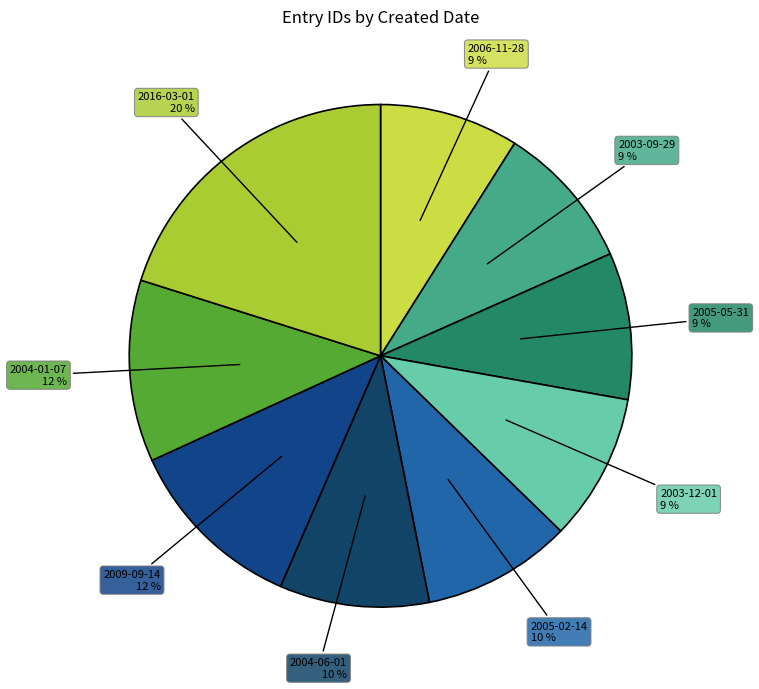

Is there a majority slice in this chart?

No